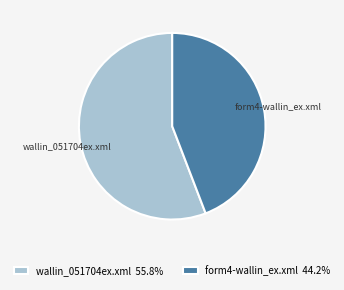

The wallin_051704ex.xml slice represents 65% of the pie. True or false?

False